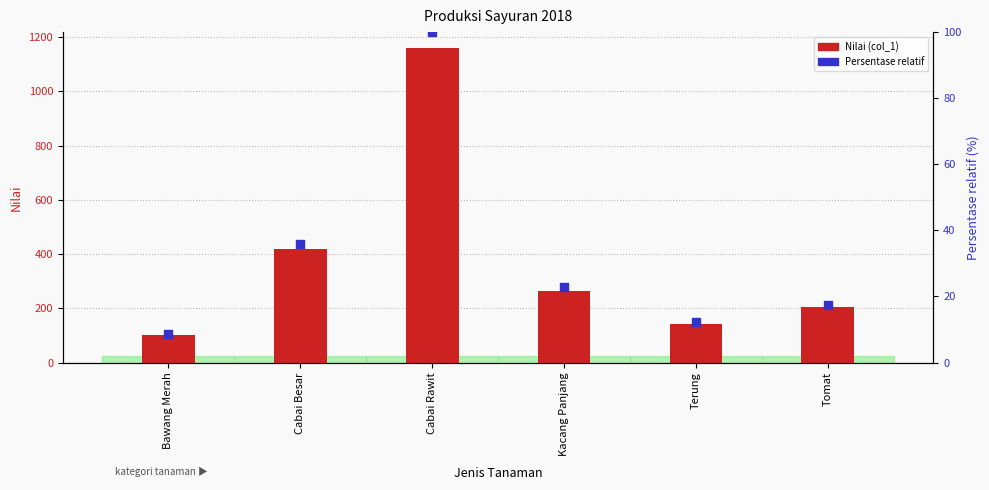

Which series reaches the maximum Y coordinate?

Nilai (col_1)